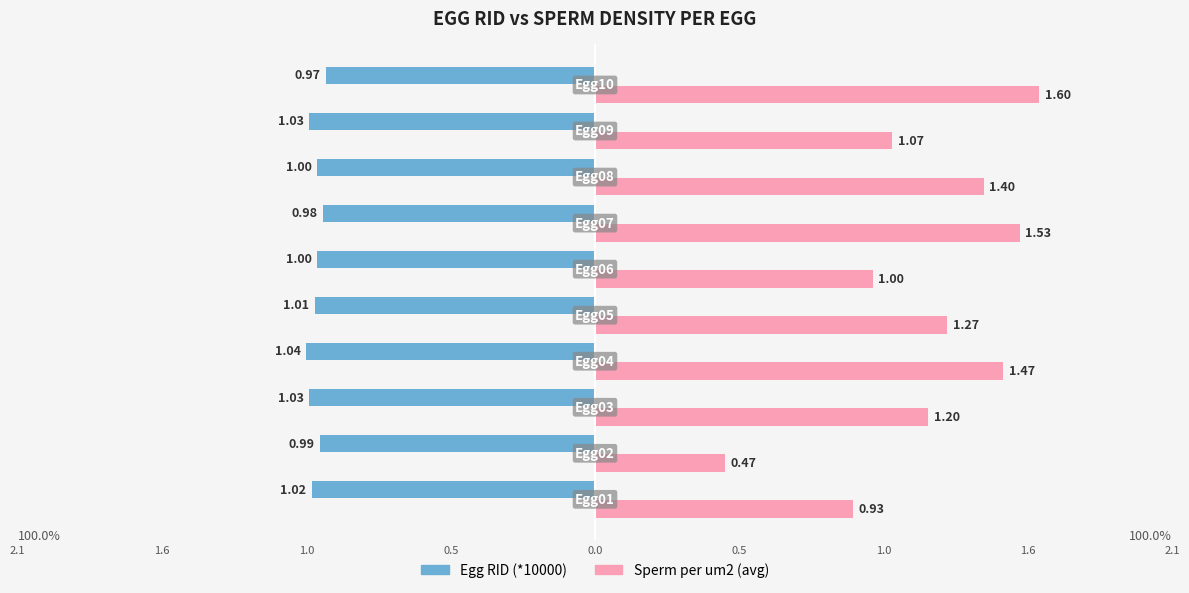

Which category has the lowest value in the Sperm per um2 (avg) series?

Egg02